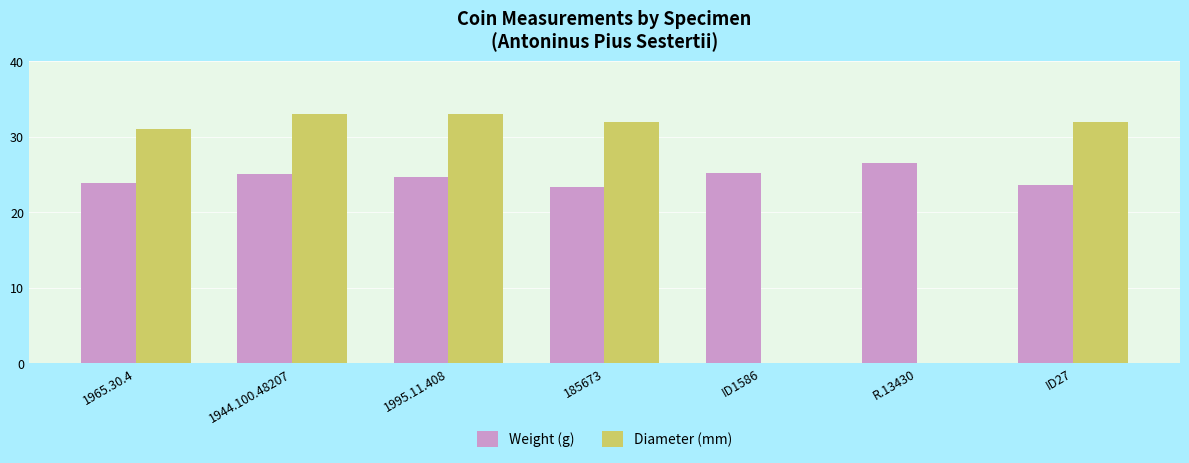

What is the sum of the Weight (g) values at 185673 and ID1586?

48.6